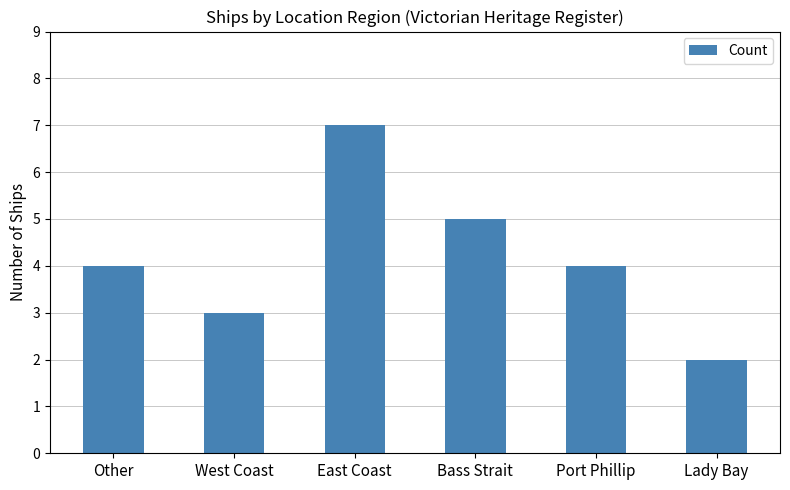

What is the sum of all values?

25